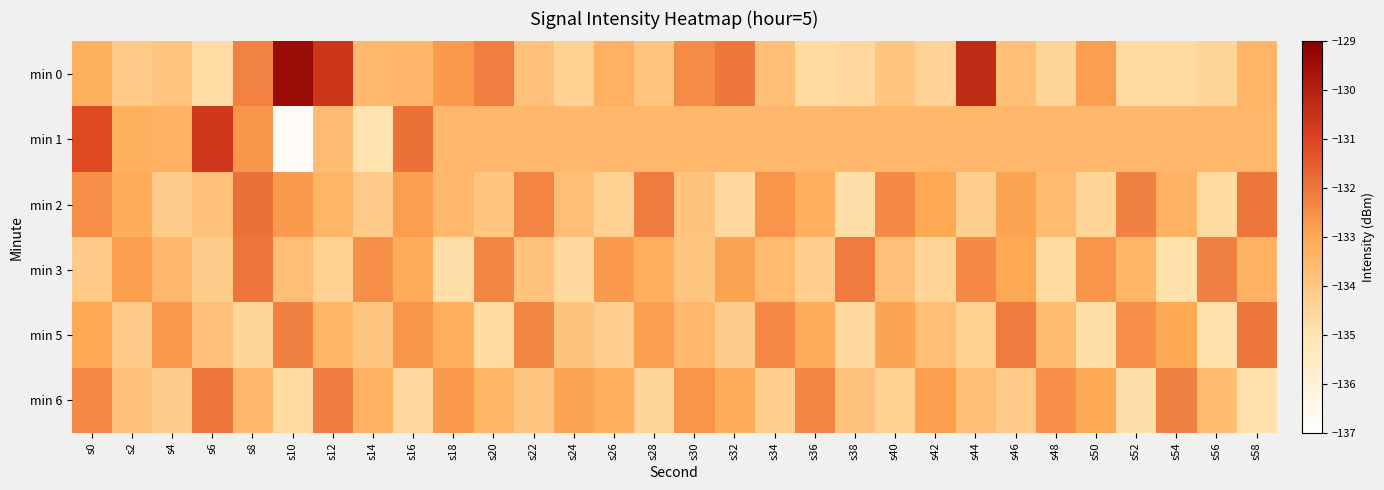

At how many categories does at least one series exceed -130?

1